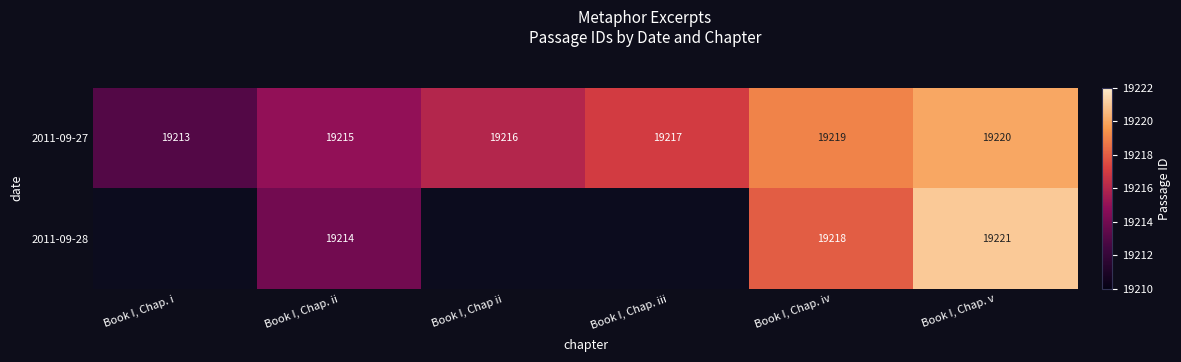

Is it true that 2011-09-27 equals 6041.1 at Book I, Chap. i?

False